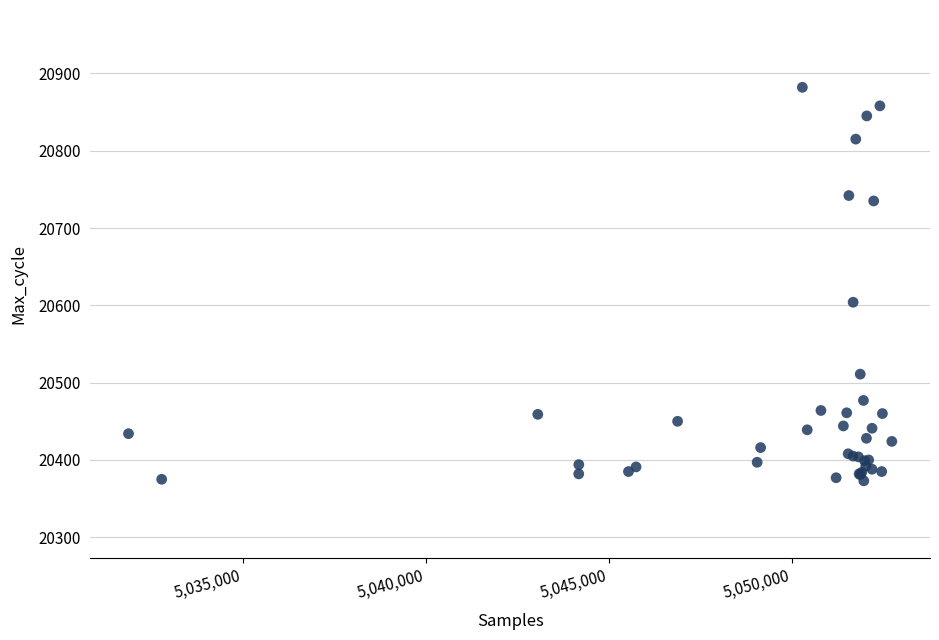

What Y value in the scatter plot is closest to 20627?

20604